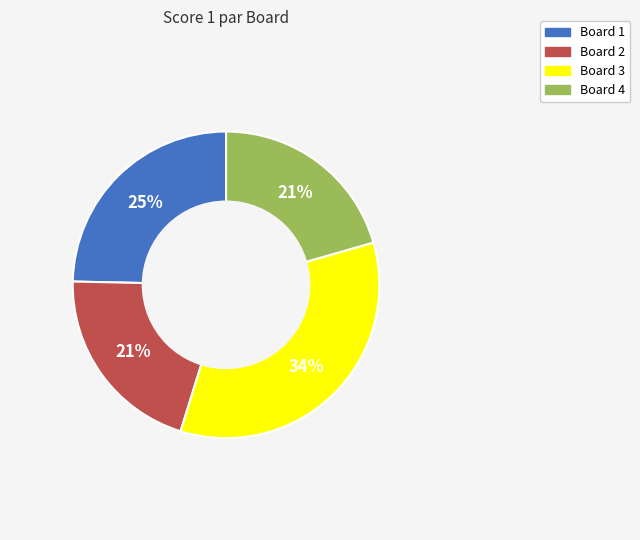

Count the number of slices in the pie.

4